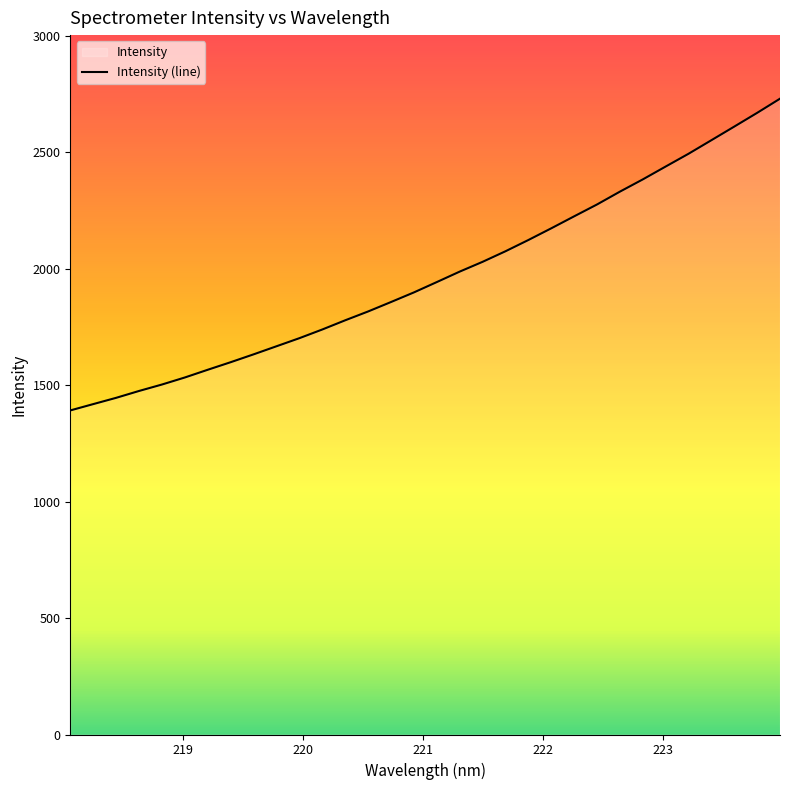

Rank the categories by value from lowest to highest.

218.0596, 218.2508, 218.442, 218.6332, 218.8244, 219.0156, 219.2067, 219.3979, 219.589, 219.7801, 219.9712, 220.1623, 220.3533, 220.5444, 220.7354, 220.9264, 221.1174, 221.3083, 221.4993, 221.6902, 221.8812, 222.0721, 222.263, 222.4538, 222.6447, 222.8355, 223.0264, 223.2172, 223.408, 223.5987, 223.7895, 223.9802